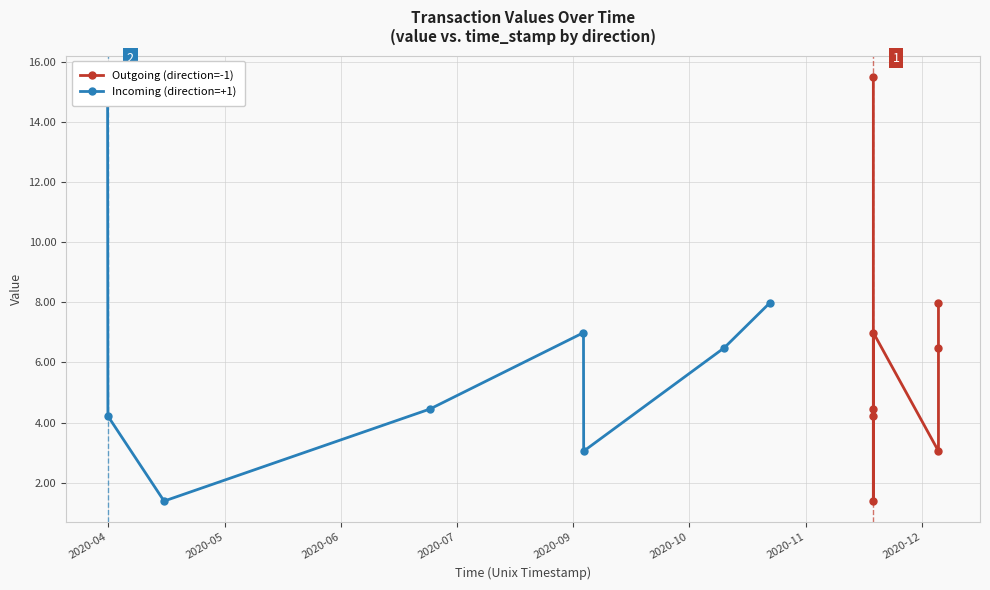

Which series has the widest spread of values?

Outgoing (direction=-1)